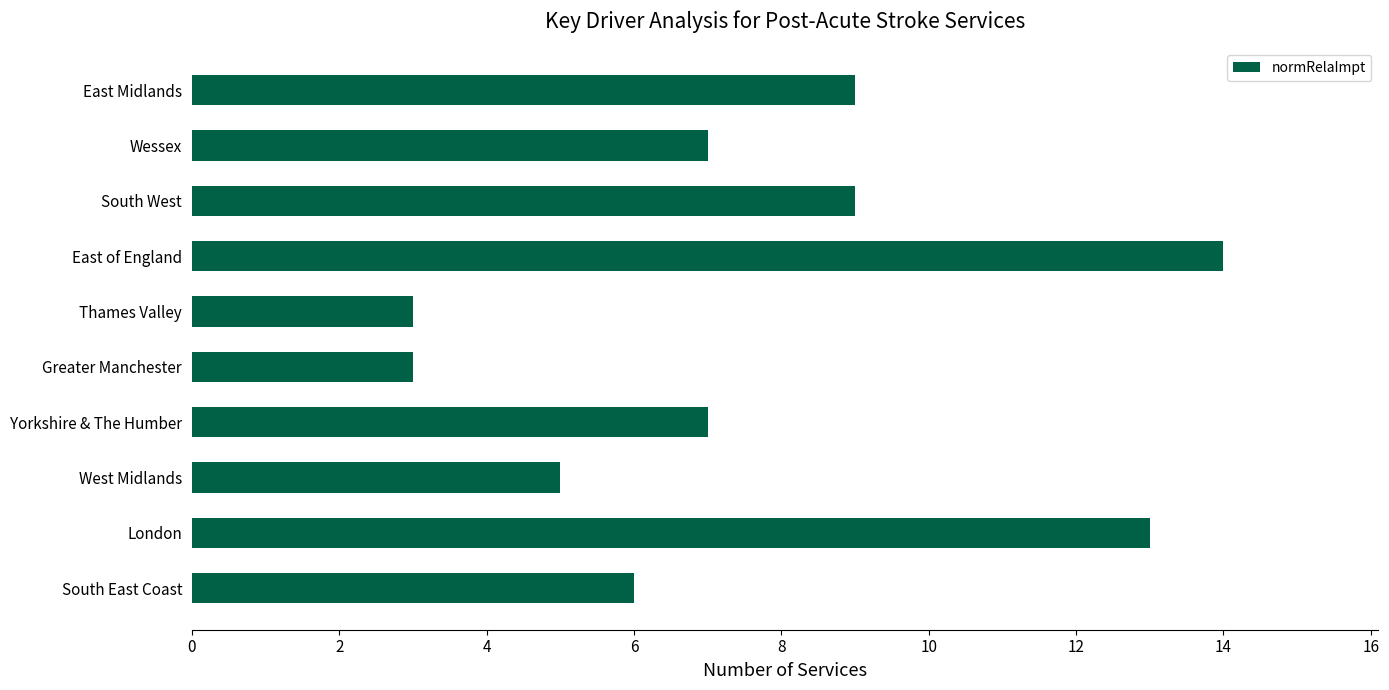

Is it true that the value at Thames Valley is 3?

True